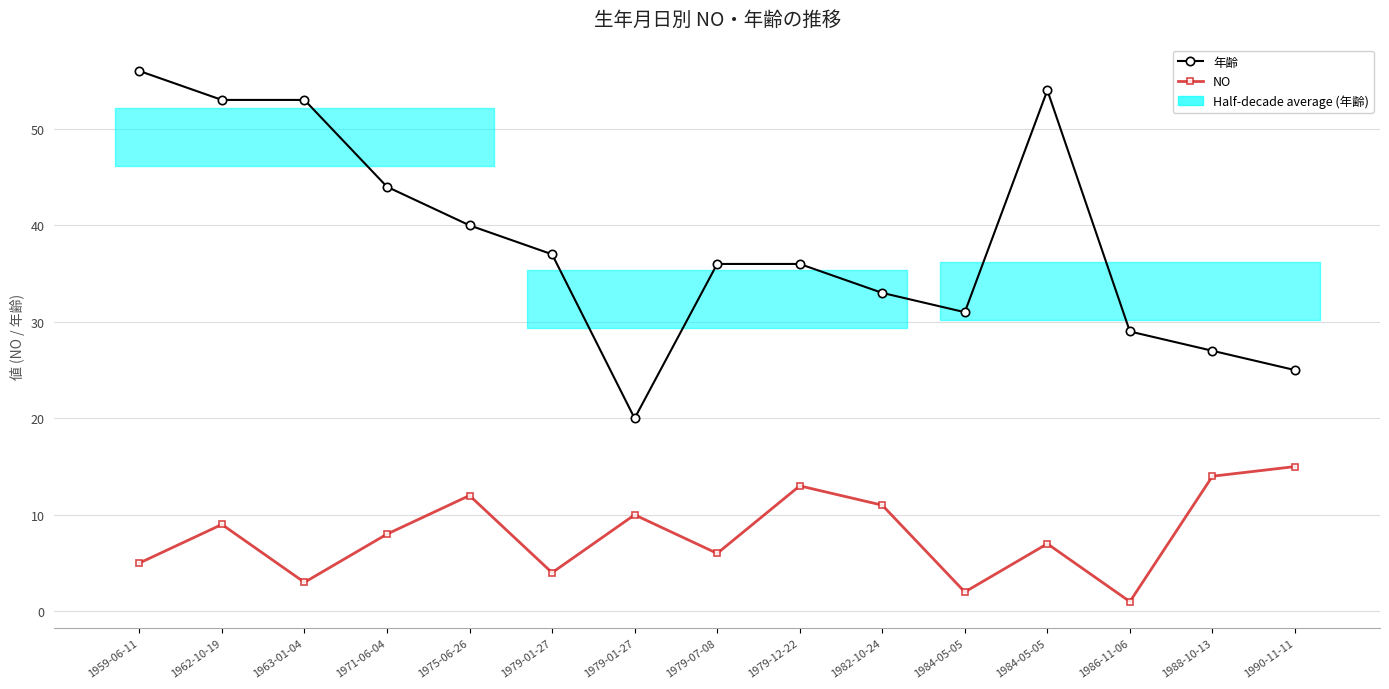

Reading right to left, list all the values displayed in this chart.

年齢: 1990-11-11=25	1988-10-13=27	1986-11-06=29	1984-05-05=54	1984-05-05=31	1982-10-24=33	1979-12-22=36	1979-07-08=36	1979-01-27=20	1979-01-27=37	1975-06-26=40	1971-06-04=44	1963-01-04=53	1962-10-19=53	1959-06-11=56
NO: 1990-11-11=15	1988-10-13=14	1986-11-06=1	1984-05-05=7	1984-05-05=2	1982-10-24=11	1979-12-22=13	1979-07-08=6	1979-01-27=10	1979-01-27=4	1975-06-26=12	1971-06-04=8	1963-01-04=3	1962-10-19=9	1959-06-11=5